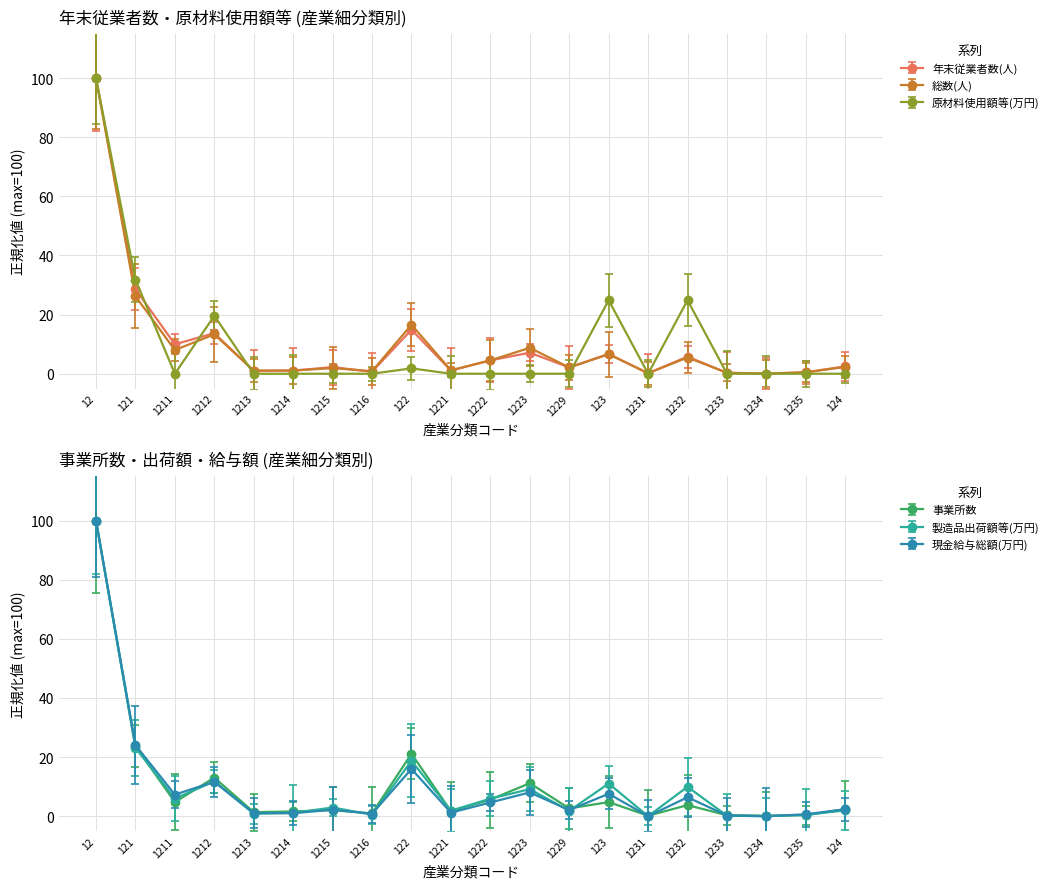

At 121, list the series in order from largest to smallest.

原材料使用額等(万円), 年末従業者数(人), 総数(人), 現金給与総額(万円), 事業所数, 製造品出荷額等(万円)